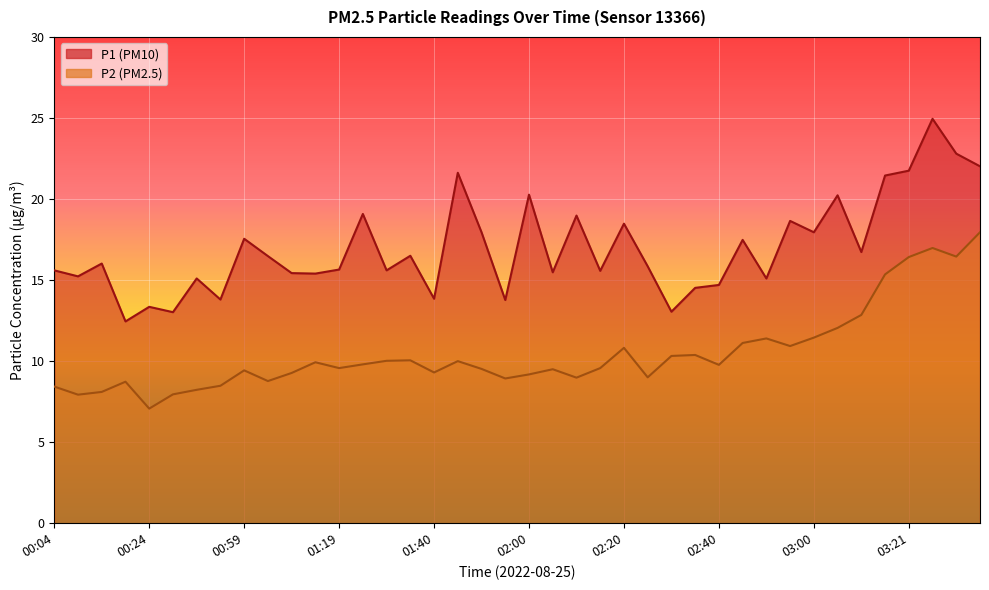

At which label does P1 reach its minimum?

00:19